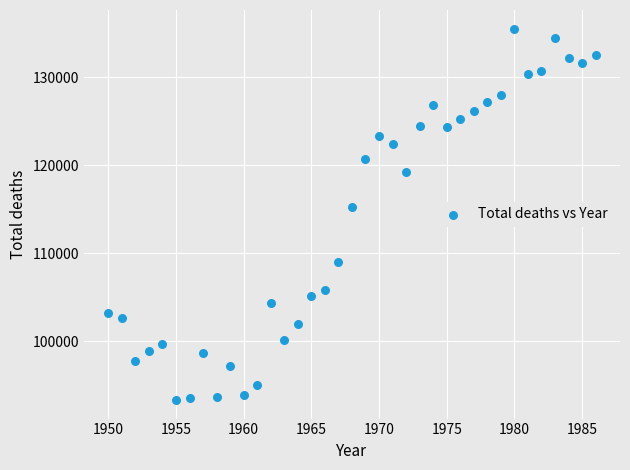

What Y value in the scatter plot is closest to 114418?

115195